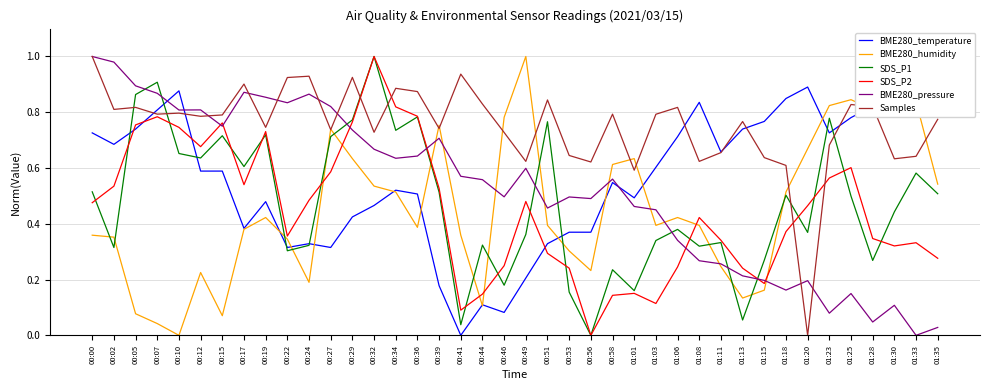

At how many categories does at least one series exceed 0?

40